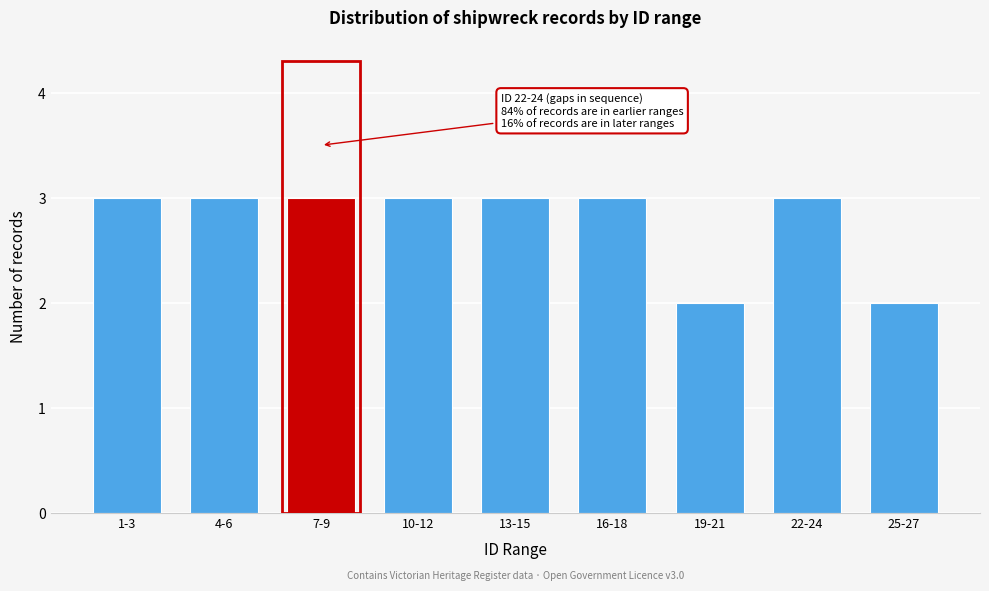

Reading left to right, extract all data points from this chart.

1-3=3	4-6=3	7-9=3	10-12=3	13-15=3	16-18=3	19-21=2	22-24=3	25-27=2